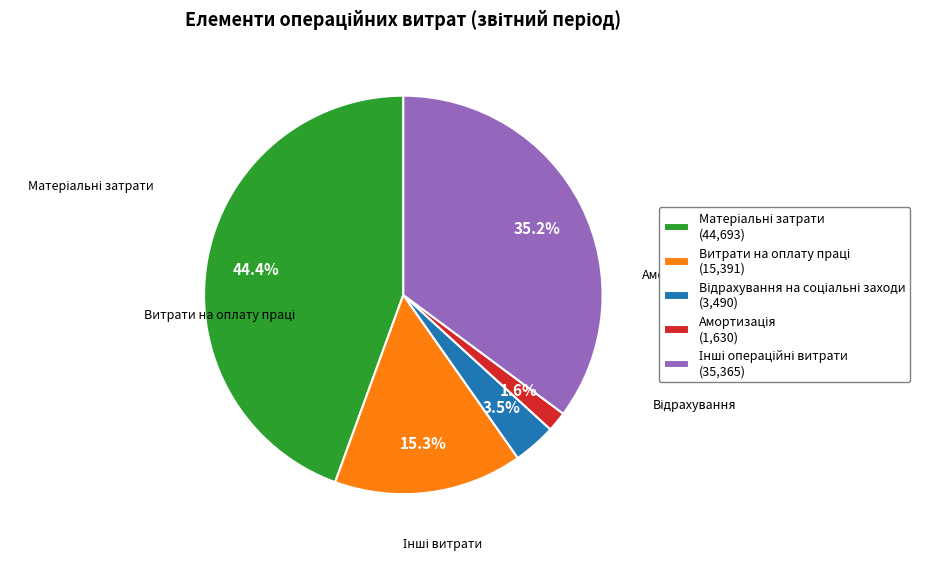

To the nearest percent, what is the average slice percentage?

20%